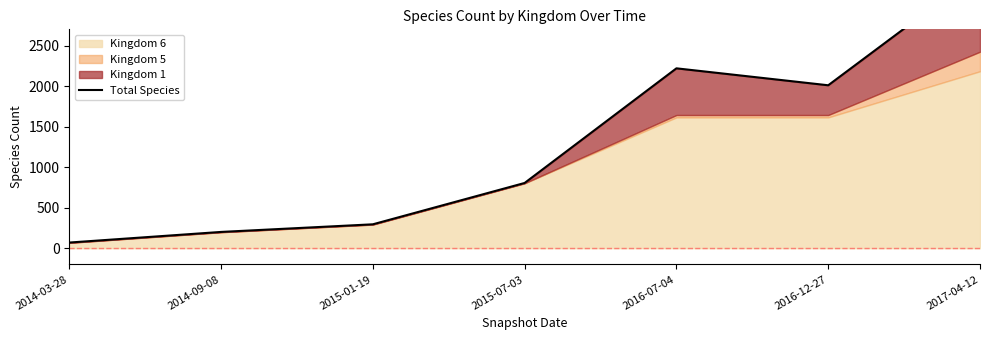

Reading left to right, what are all the values shown in this chart?

2014-03-28=70	2014-09-08=201	2015-01-19=295	2015-07-03=805	2016-07-04=2219	2016-12-27=2010	2017-04-12=3407